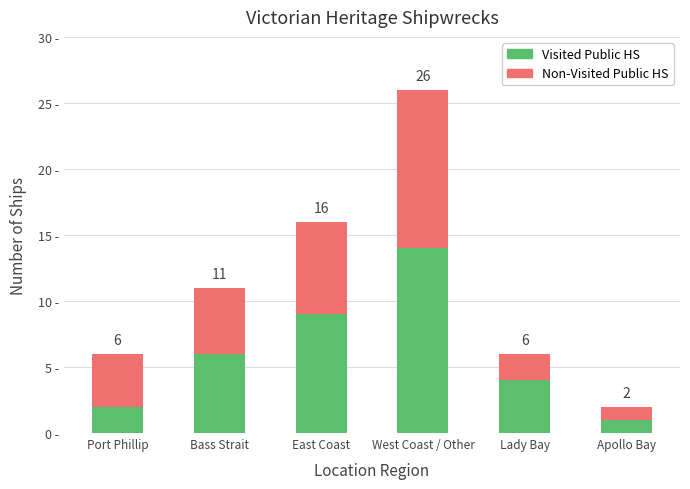

Does the chart contain any negative values?

No